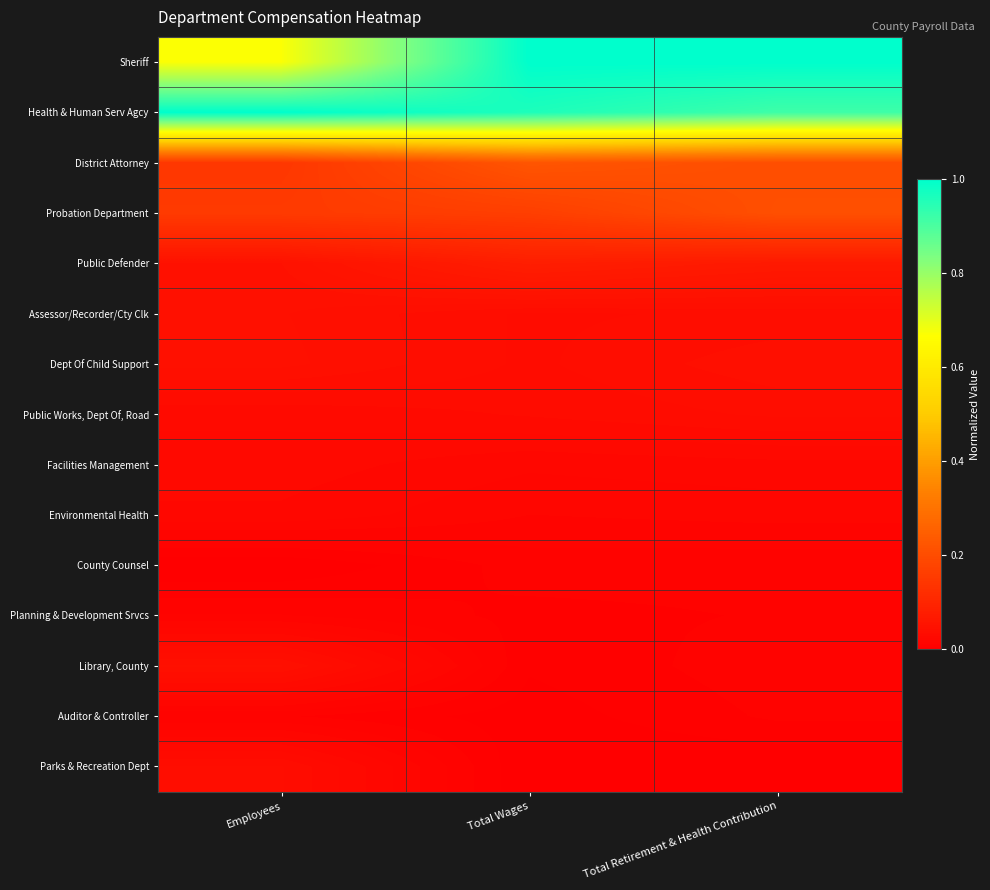

Reading right to left, transcribe all the data shown in this chart.

Sheriff: Total Retirement & Health Contribution=1.0	Total Wages=1.0	Employees=0.7
Health & Human Serv Agcy: Total Retirement & Health Contribution=0.9	Total Wages=1.0	Employees=1.0
District Attorney: Total Retirement & Health Contribution=0.2	Total Wages=0.2	Employees=0.1
Probation Department: Total Retirement & Health Contribution=0.2	Total Wages=0.2	Employees=0.2
Public Defender: Total Retirement & Health Contribution=0.1	Total Wages=0.1	Employees=0.0
Assessor/Recorder/Cty Clk: Total Retirement & Health Contribution=0.0	Total Wages=0.0	Employees=0.0
Dept Of Child Support: Total Retirement & Health Contribution=0.0	Total Wages=0.0	Employees=0.0
Public Works, Dept Of, Road: Total Retirement & Health Contribution=0.0	Total Wages=0.0	Employees=0.0
Facilities Management: Total Retirement & Health Contribution=0.0	Total Wages=0.0	Employees=0.0
Environmental Health: Total Retirement & Health Contribution=0.0	Total Wages=0.0	Employees=0.0
County Counsel: Total Retirement & Health Contribution=0.0	Total Wages=0.0	Employees=0.0
Planning & Development Srvcs: Total Retirement & Health Contribution=0.0	Total Wages=0.0	Employees=0.0
Library, County: Total Retirement & Health Contribution=0.0	Total Wages=0.0	Employees=0.0
Auditor & Controller: Total Retirement & Health Contribution=0.0	Total Wages=0.0	Employees=0.0
Parks & Recreation Dept: Total Retirement & Health Contribution=0.0	Total Wages=0.0	Employees=0.0